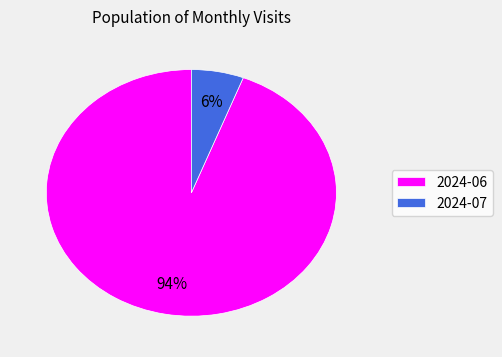

What percentage is the 2024-06 slice, to the nearest percent?

94%